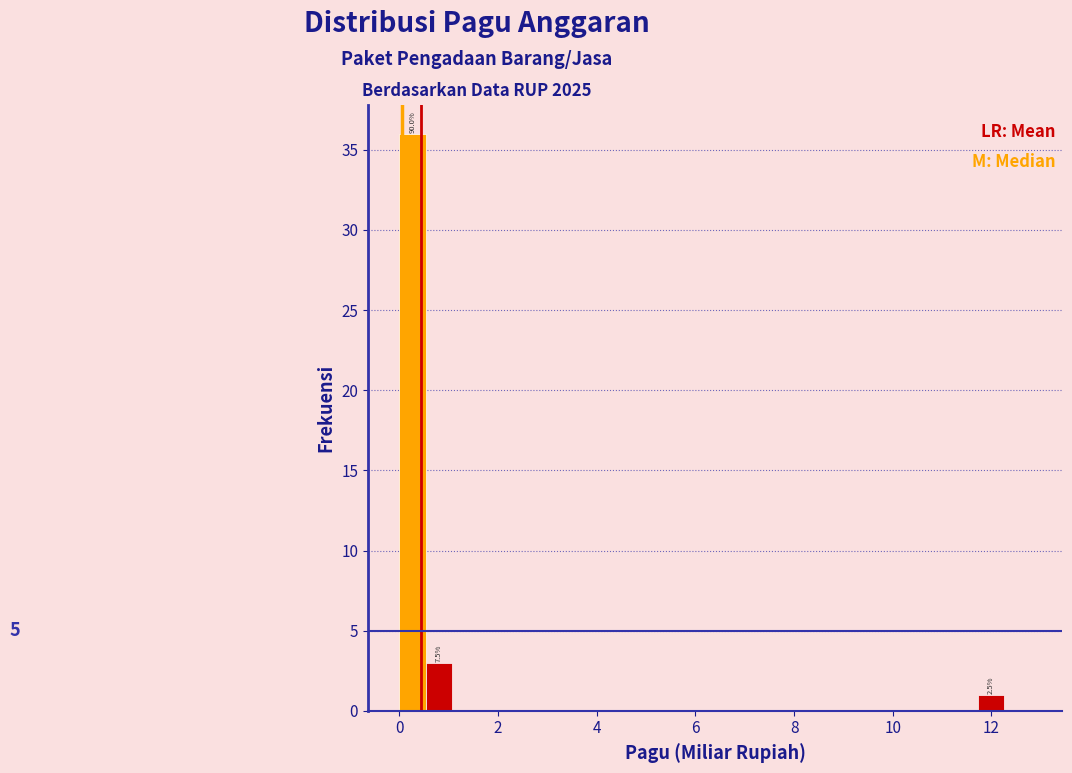

Read against the x-axis, roughly where is the centre of the tallest bar?

0.2